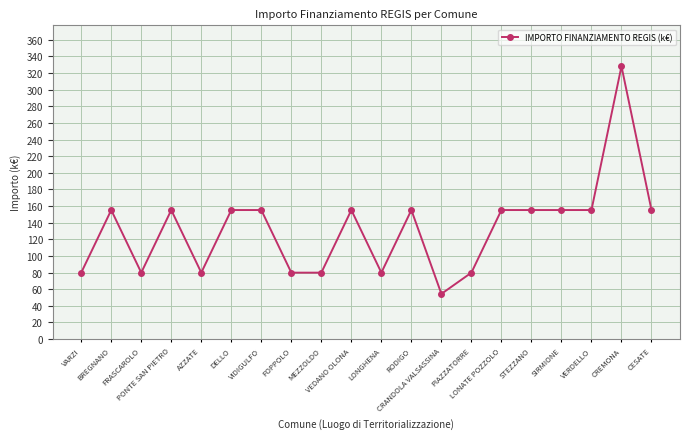

Reading left to right, transcribe all the data shown in this chart.

79.9	155.2	79.9	155.2	79.9	155.2	155.2	79.9	79.9	155.2	79.9	155.2	54.4	79.9	155.2	155.2	155.2	155.2	328.2	155.2